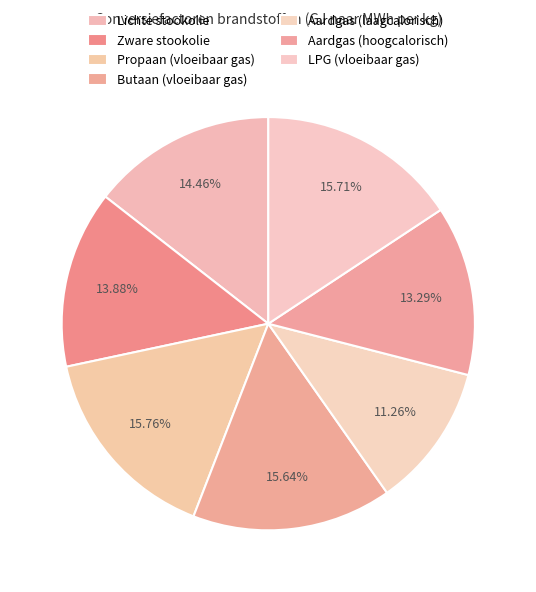

What percentage do Butaan (vloeibaar gas) and Zware stookolie together represent?

29.5%